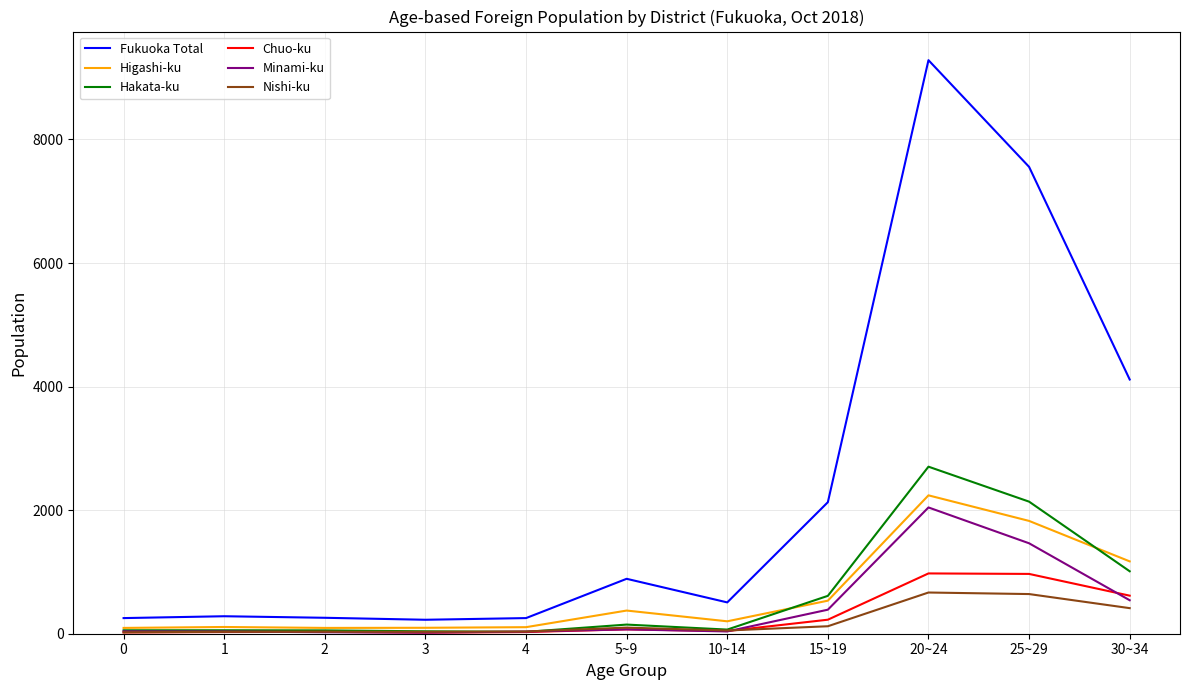

Between 1 and 5~9, which series saw the biggest shift?

Fukuoka Total